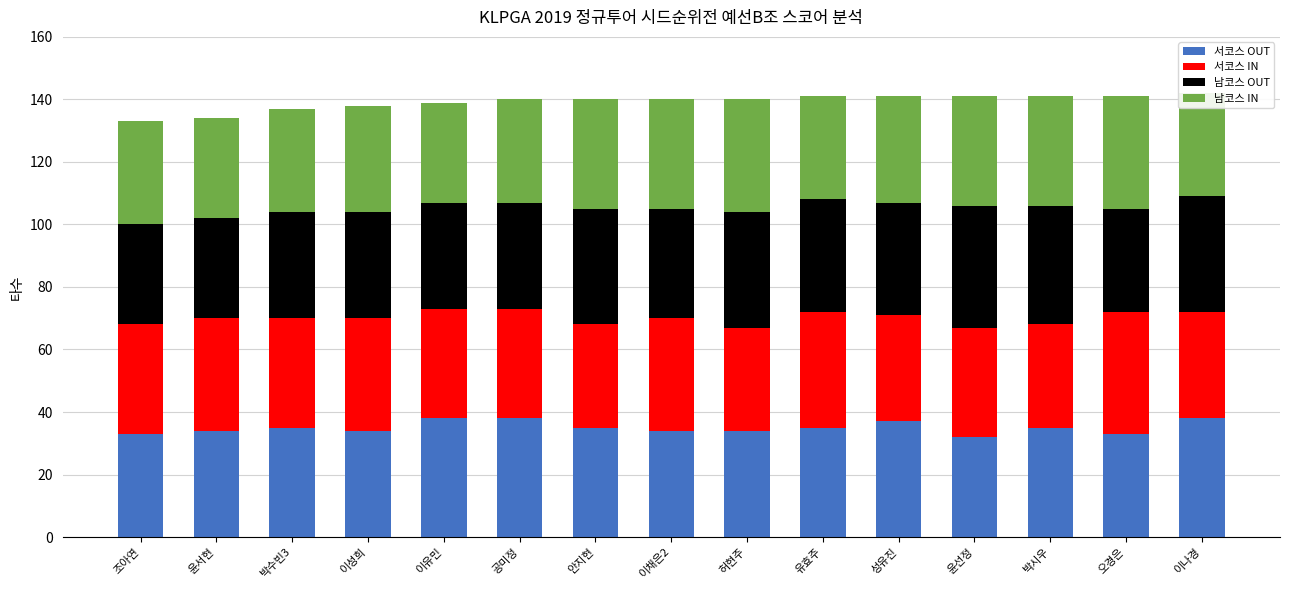

How many data points does each series have?

15